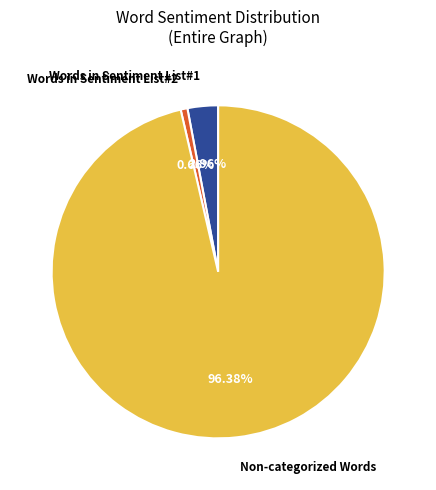

Is there a majority slice in this chart?

Yes